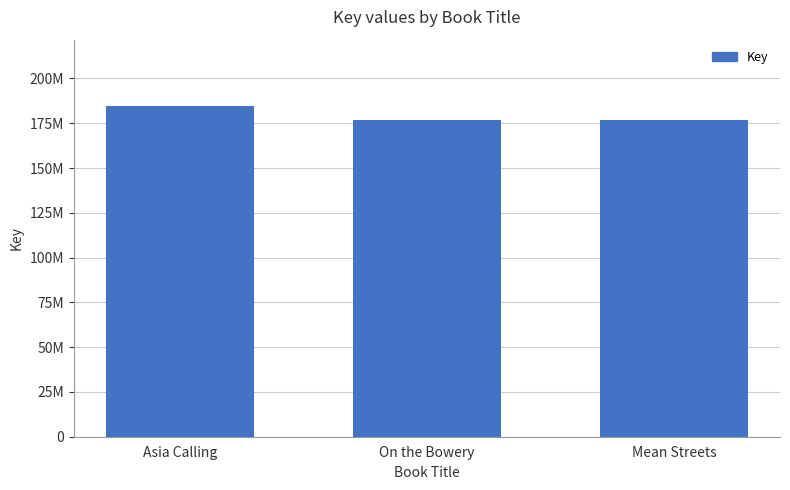

True or false: the data shows 177048479 at On the Bowery.

True